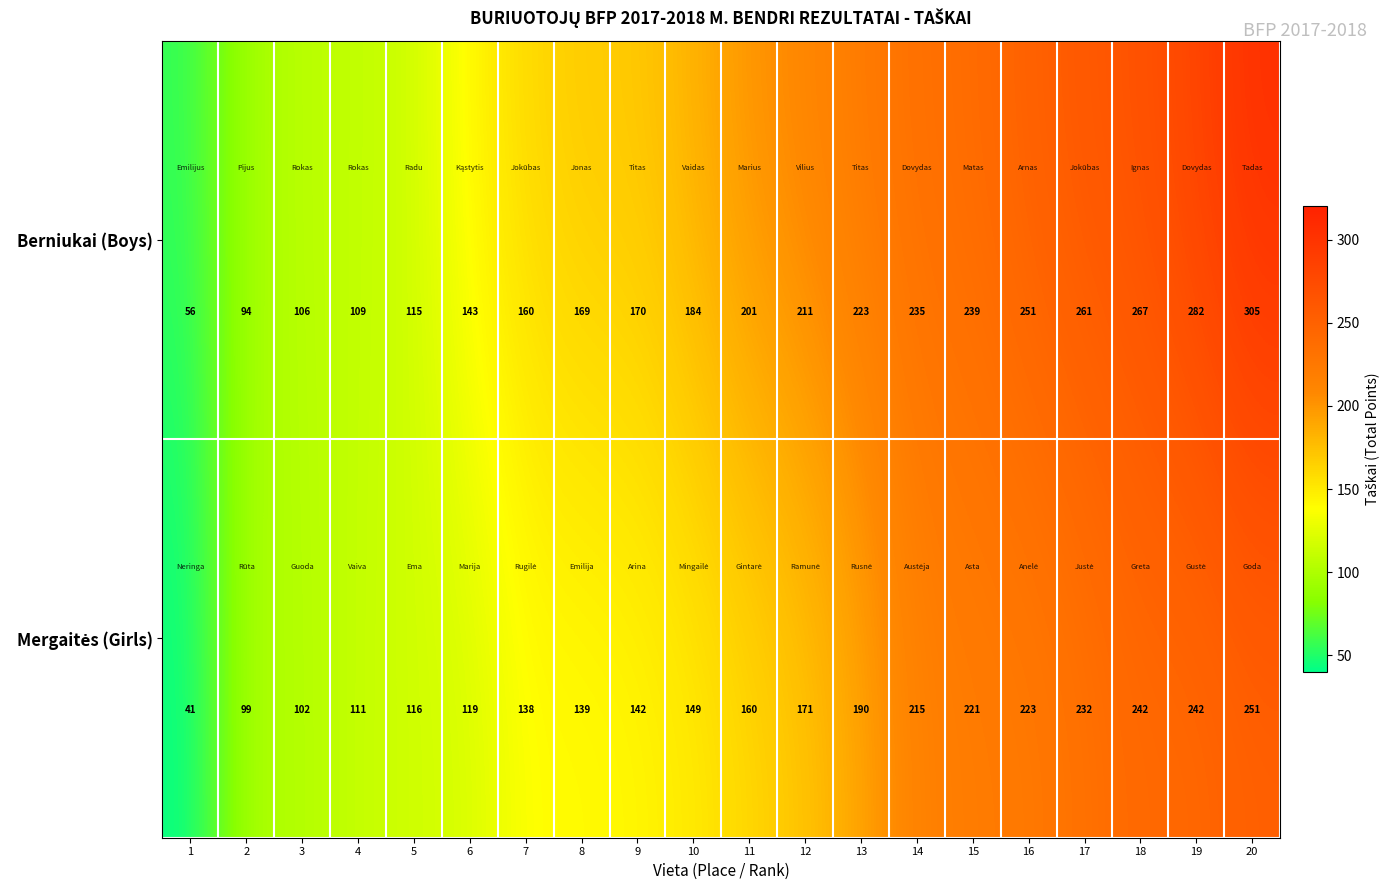

What is the greatest value displayed?

305